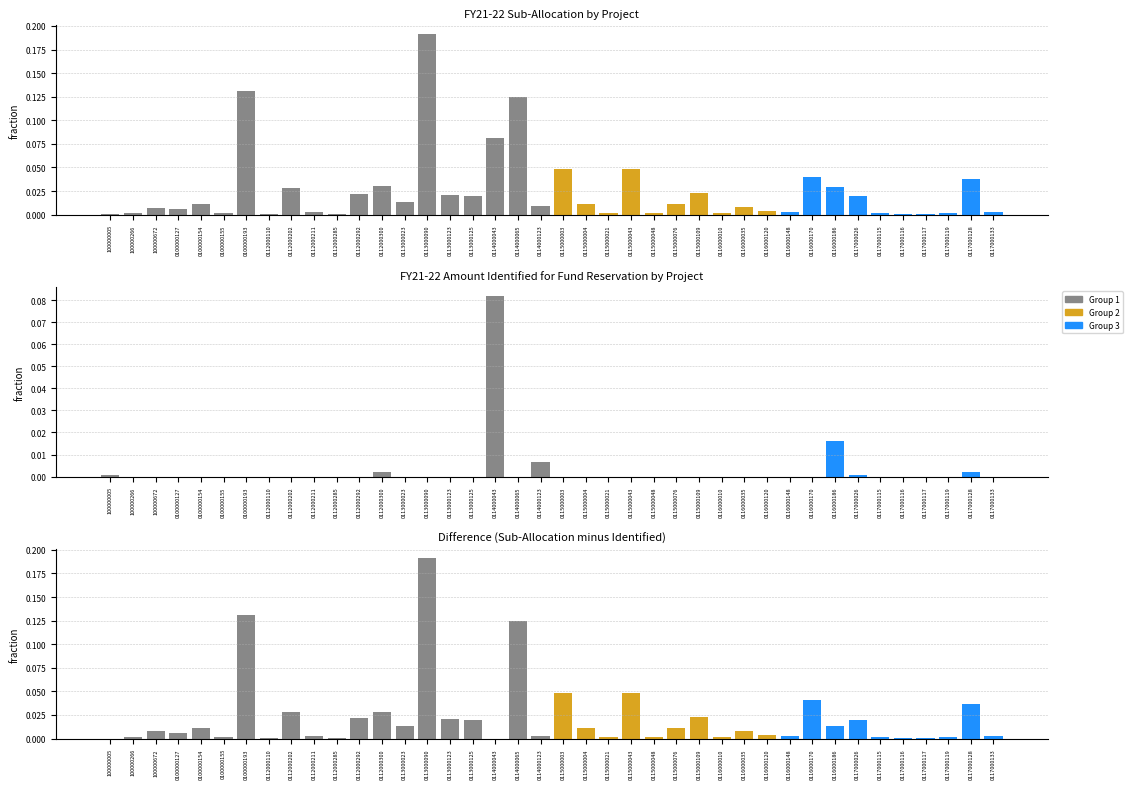

Reading right to left, list all the values displayed in this chart.

FY21-22 Sub-Allocation: 0.0	0.0	0.0	0.0	0.0	0.0	0.0	0.0	0.0	0.0	0.0	0.0	0.0	0.0	0.0	0.0	0.0	0.0	0.0	0.0	0.0	0.1	0.1	0.0	0.0	0.2	0.0	0.0	0.0	0.0	0.0	0.0	0.0	0.1	0.0	0.0	0.0	0.0	0.0	0.0
Identified for Fund Reservation: 0.0	0.0	0.0	0.0	0.0	0.0	0.0	0.0	0.0	0.0	0.0	0.0	0.0	0.0	0.0	0.0	0.0	0.0	0.0	0.0	0.0	0.0	0.1	0.0	0.0	0.0	0.0	0.0	0.0	0.0	0.0	0.0	0.0	0.0	0.0	0.0	0.0	0.0	0.0	0.0
Difference: 0.0	0.0	0.0	0.0	0.0	0.0	0.0	0.0	0.0	0.0	0.0	0.0	0.0	0.0	0.0	0.0	0.0	0.0	0.0	0.0	0.0	0.1	0.0	0.0	0.0	0.2	0.0	0.0	0.0	0.0	0.0	0.0	0.0	0.1	0.0	0.0	0.0	0.0	0.0	0.0